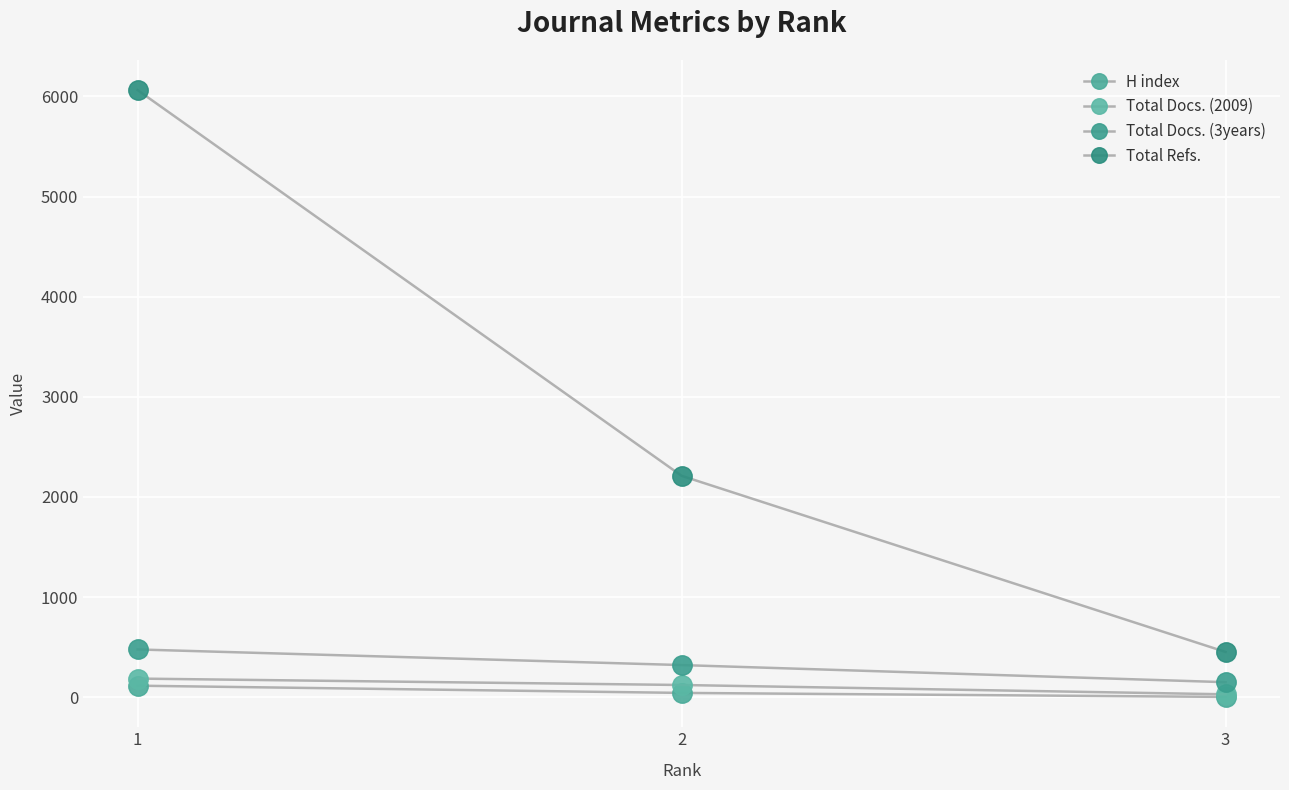

What is the minimum value shown in the chart?

3